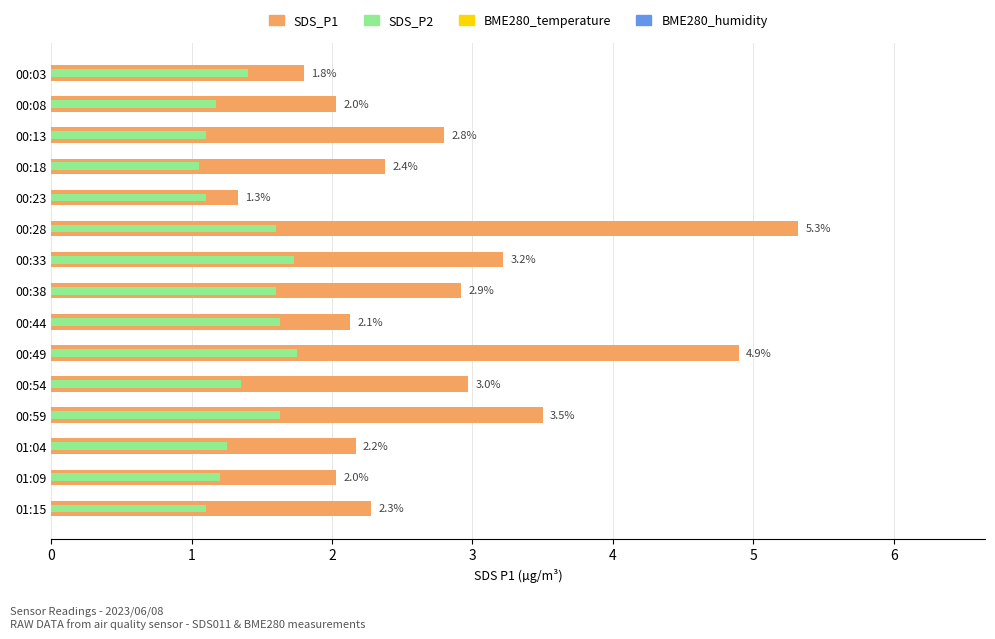

What is the minimum value shown in the chart?

1.1